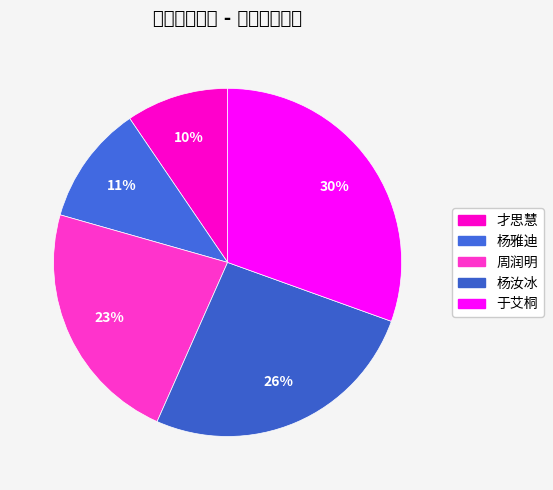

Is there a majority slice in this chart?

No